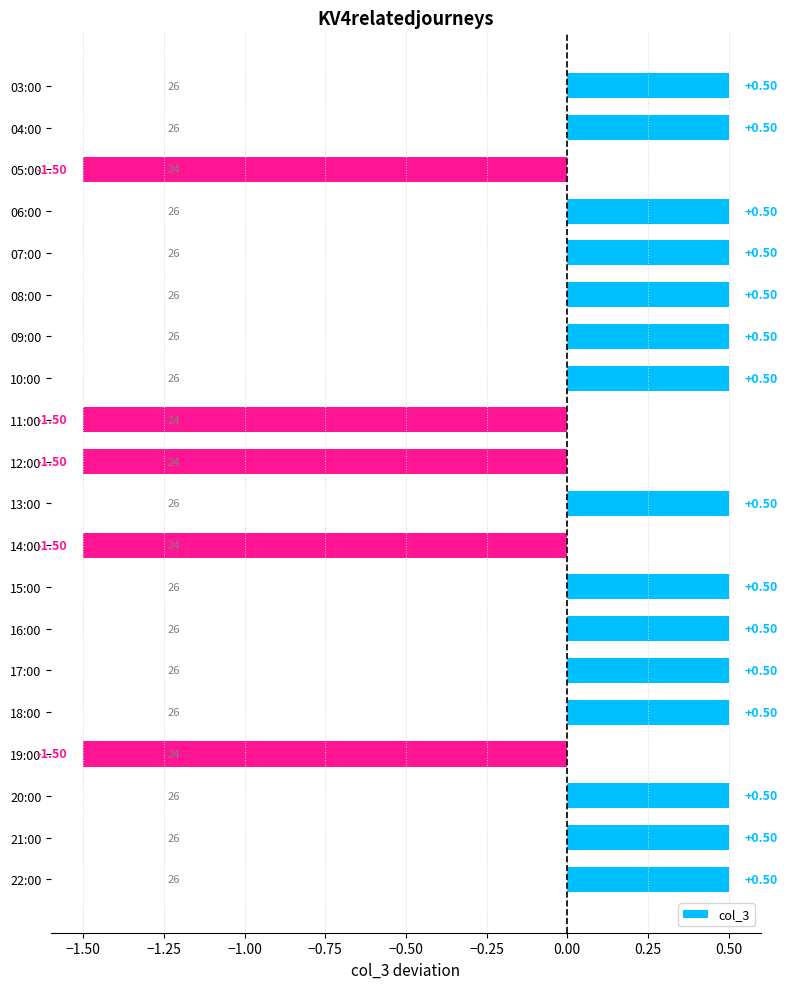

What is the difference between the second highest and second lowest values?

2.0